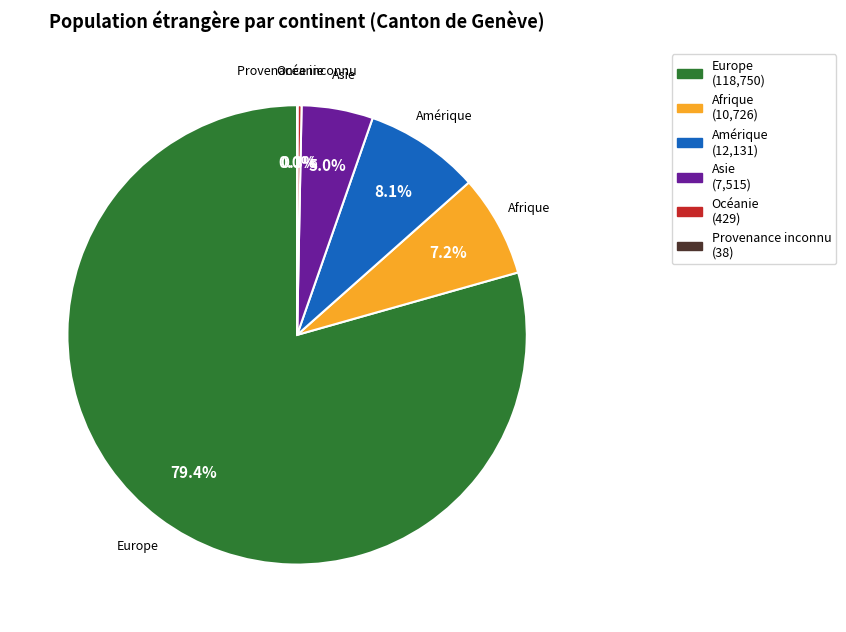

What percentage is NOT represented by Amérique?

91.9%